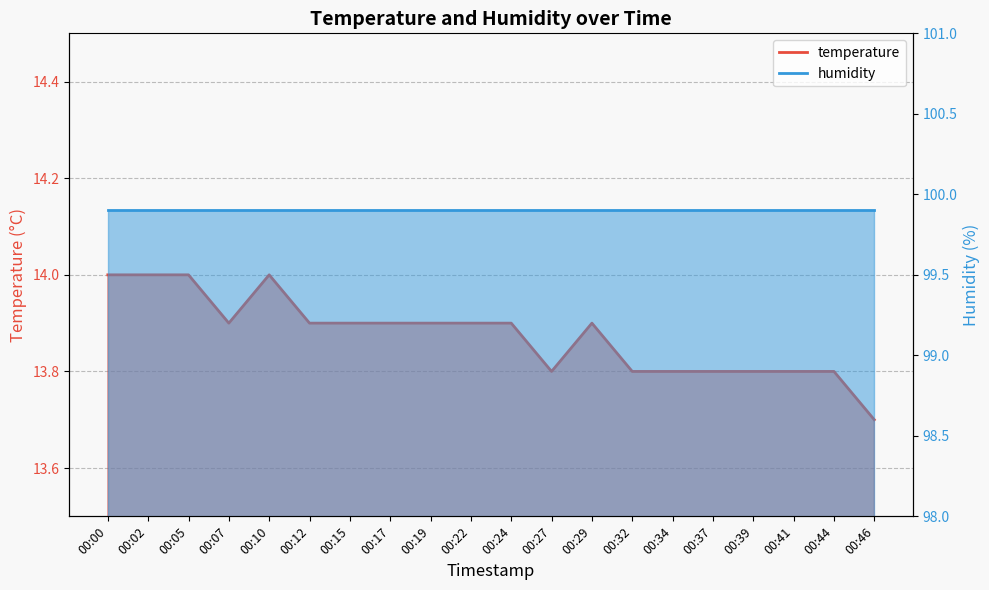

Reading right to left, extract all data points from this chart.

13.7	13.8	13.8	13.8	13.8	13.8	13.8	13.9	13.8	13.9	13.9	13.9	13.9	13.9	13.9	14.0	13.9	14.0	14.0	14.0